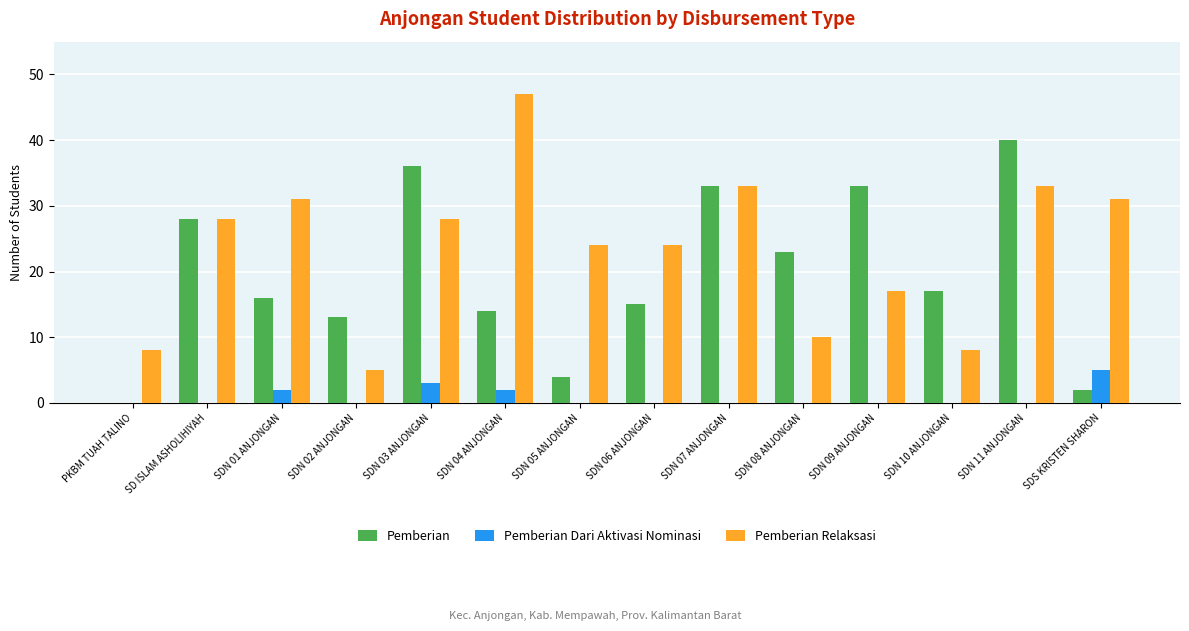

At which label does Pemberian Dari Aktivasi Nominasi reach its peak?

SDS KRISTEN SHARON